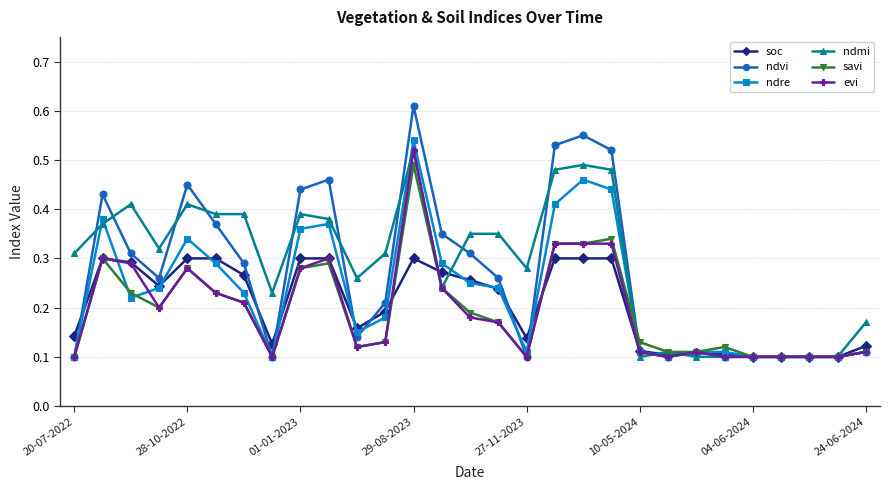

Count the ndvi values in the range 0 to 1.

29